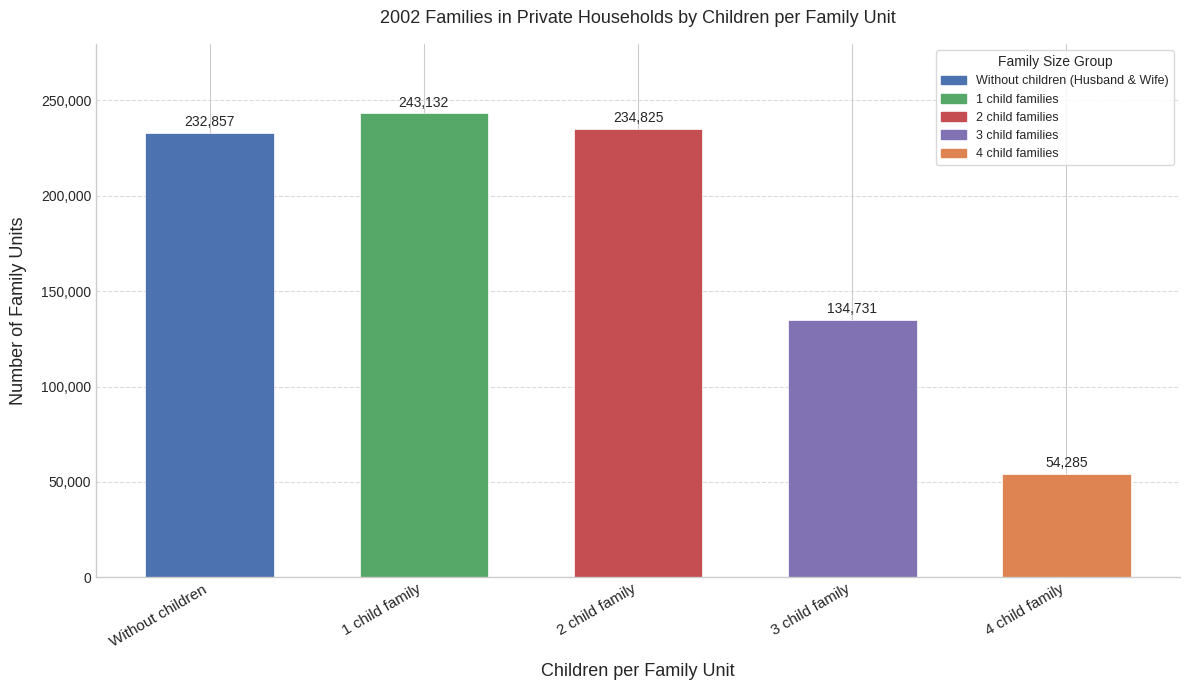

The value at 2 child family is 234825. True or false?

True